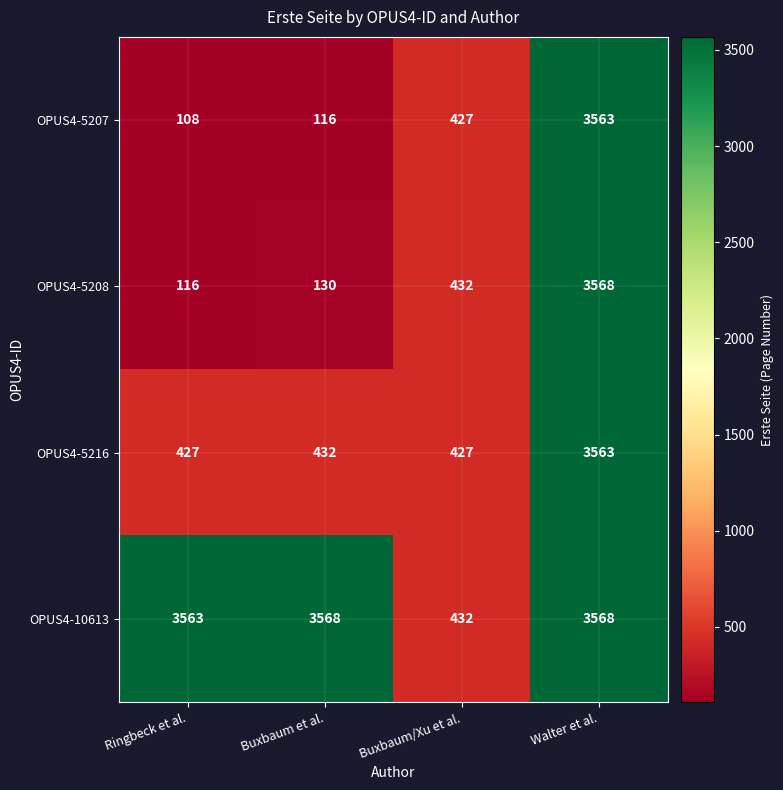

At which category is the sum across all series the highest?

Walter et al.